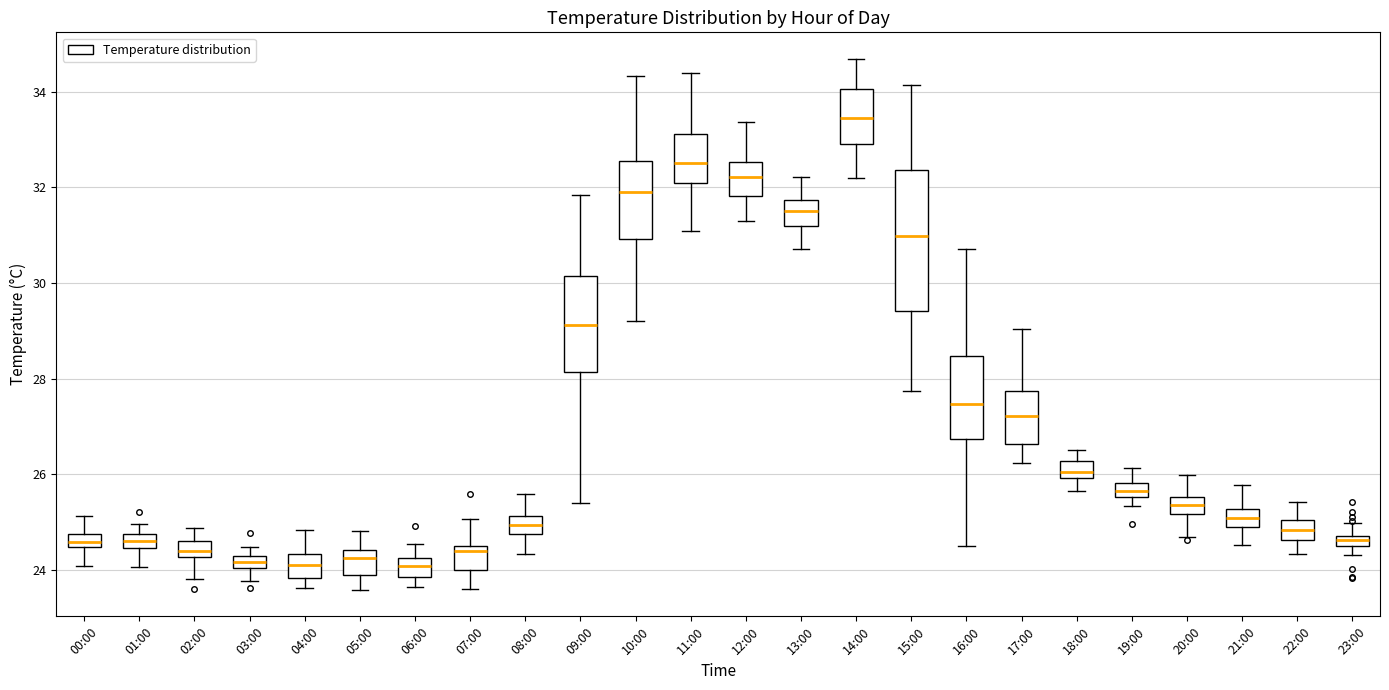

Which box is the tallest, from its lower edge to its upper edge?

15:00